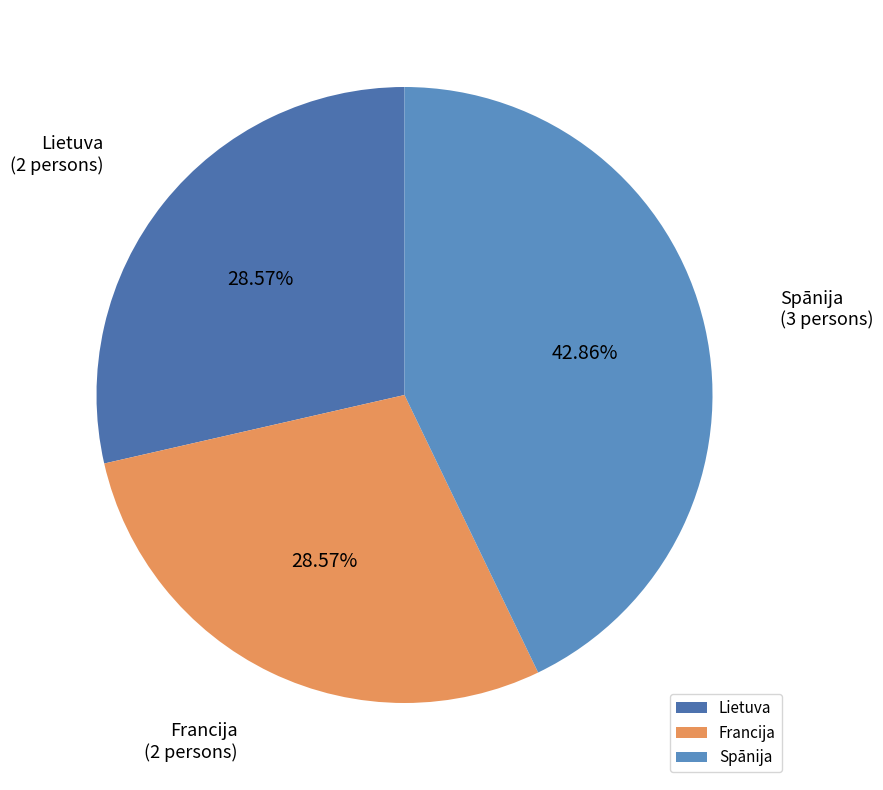

To the nearest percent, what percentage of the pie is Francija?

29%